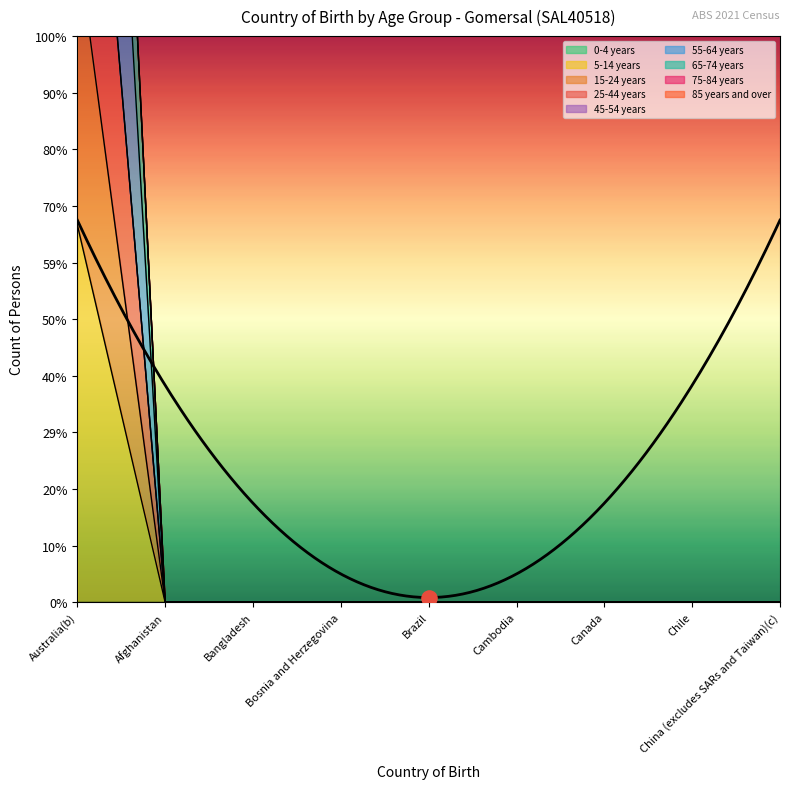

Is the value of 5-14 years at Chile greater than the value of 15-24 years at Canada?

No